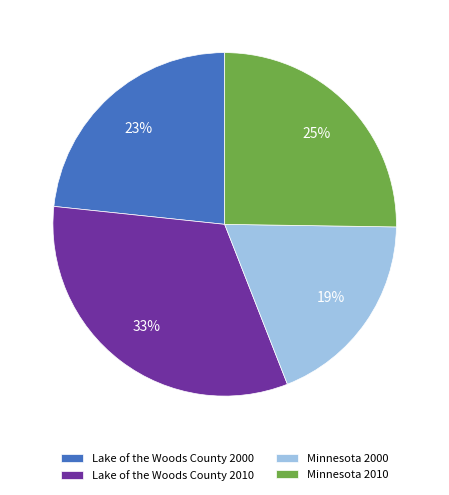

Which has a higher value, Minnesota 2010 or Lake of the Woods County 2000?

Minnesota 2010